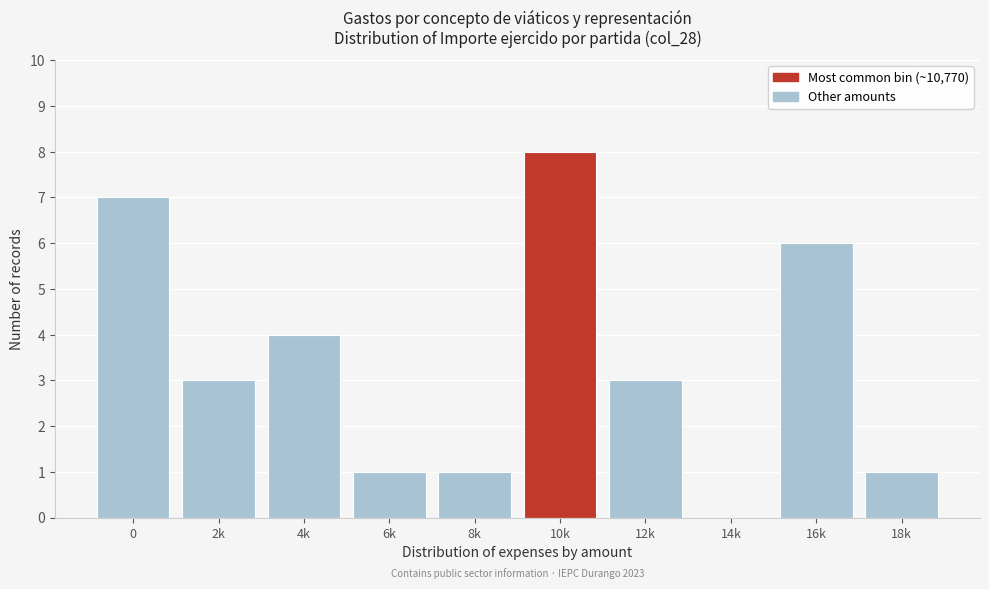

Reading left to right, extract all data points from this chart.

0=7	2k=3	4k=4	6k=1	8k=1	10k=8	12k=3	14k=0	16k=6	18k=1